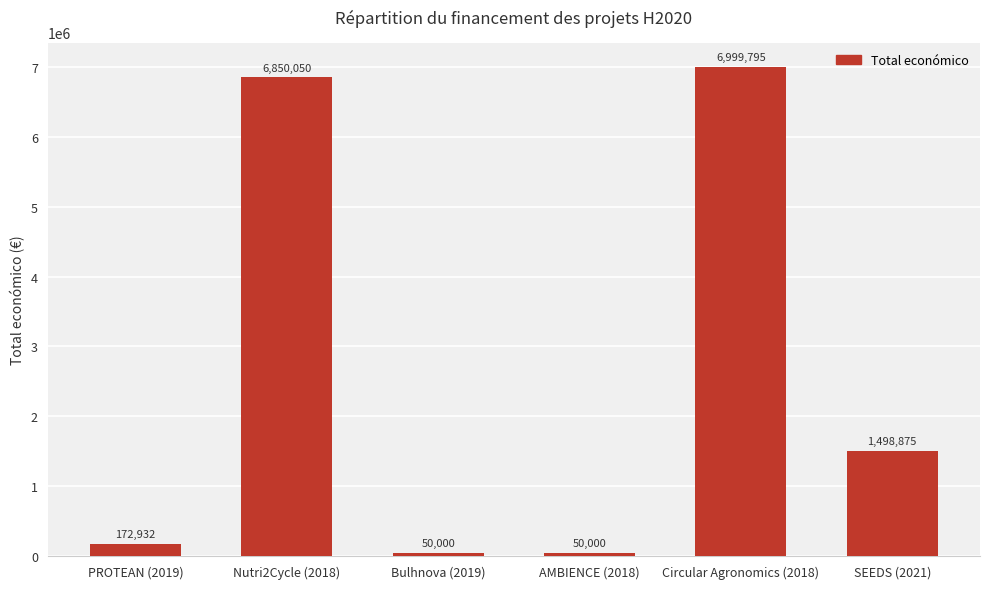

Which label corresponds to the largest value in the chart?

Circular Agronomics (2018)